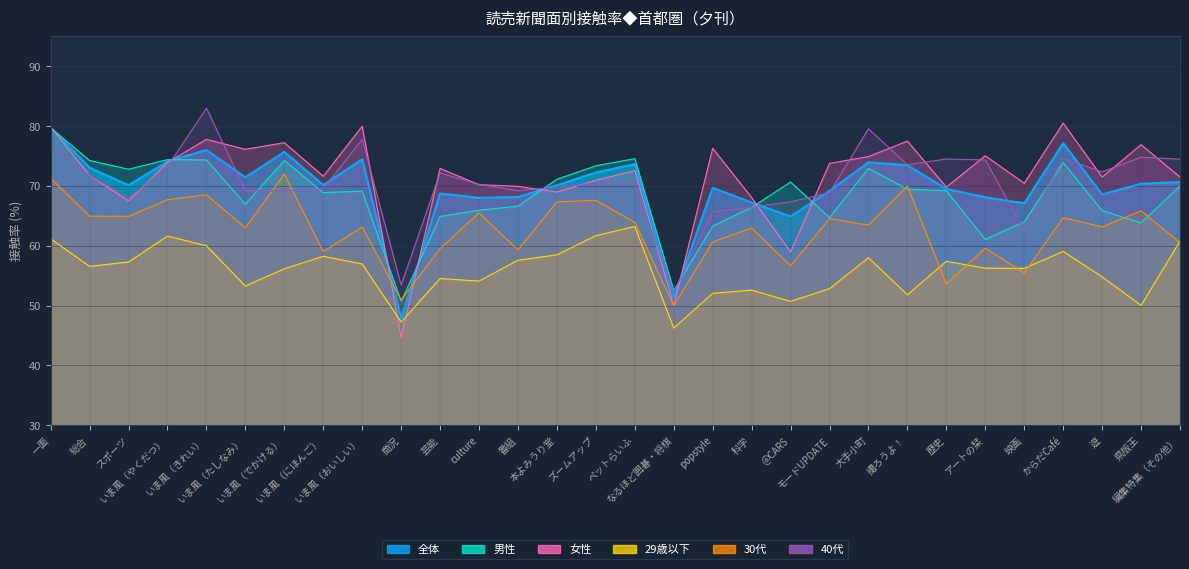

At which category does 29歳以下 reach its first local peak?

いま風（やくだつ）